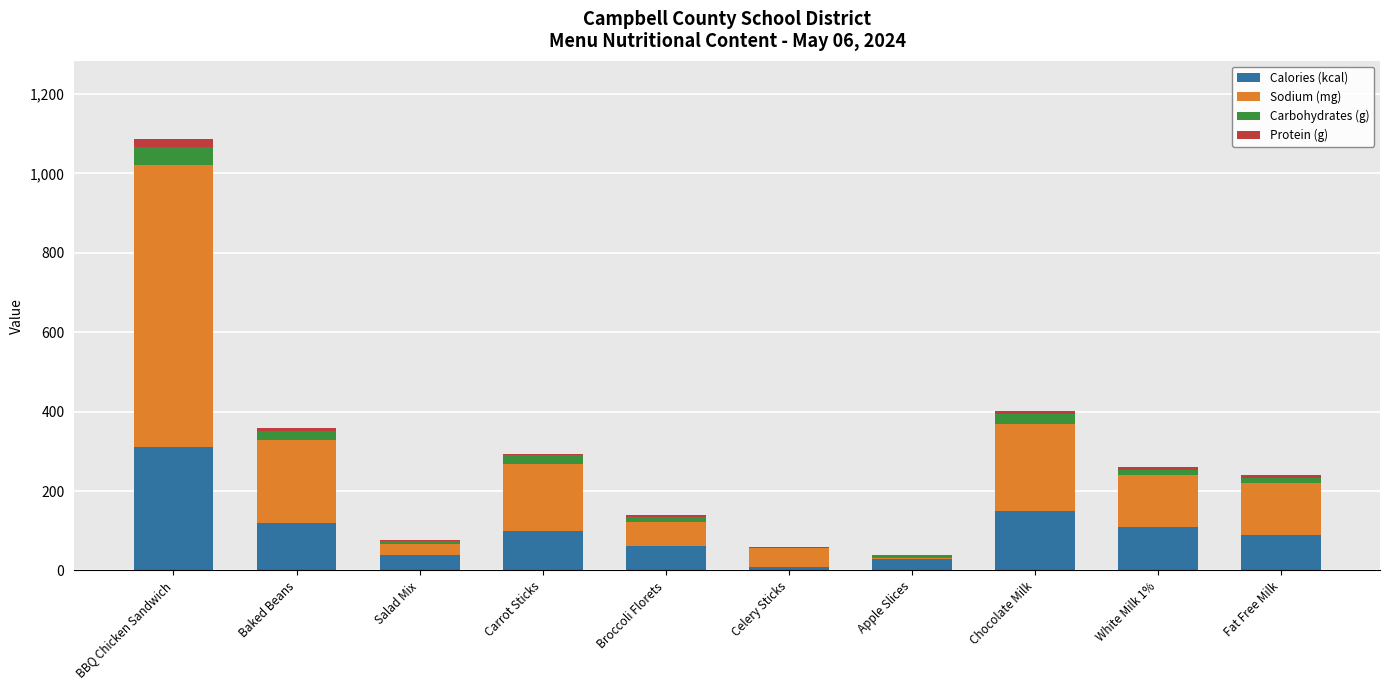

At which category is the sum across all series the highest?

BBQ Chicken Sandwich